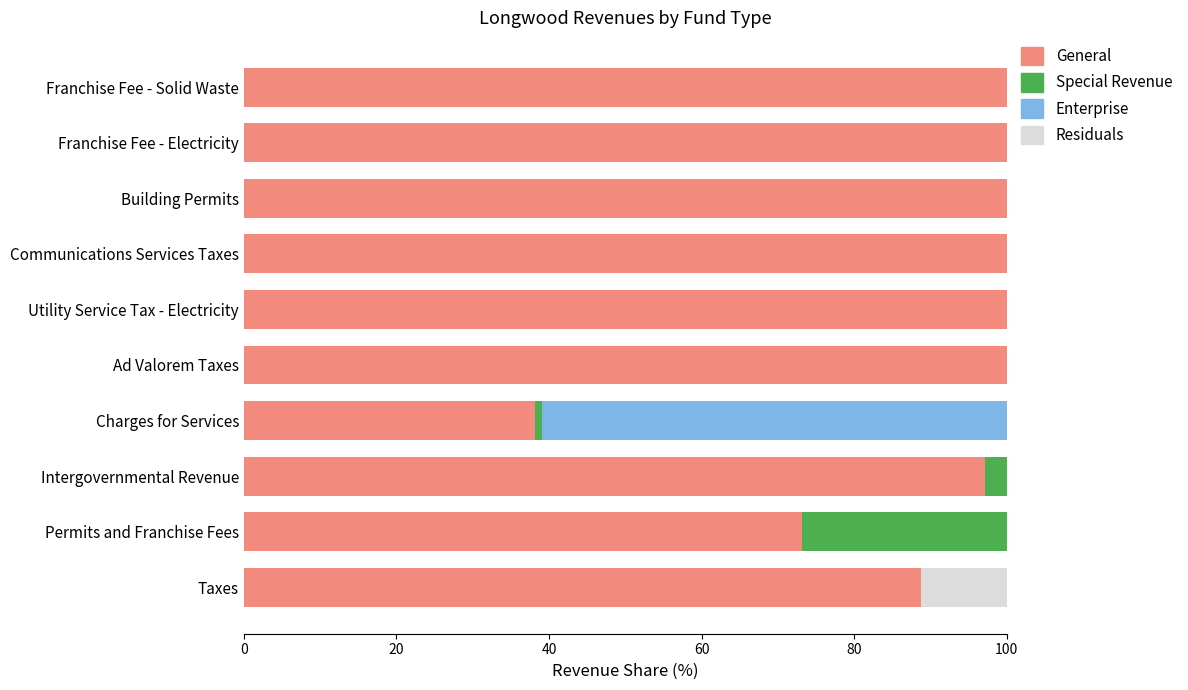

What is the total value across all series at Communications Services Taxes?

100.0